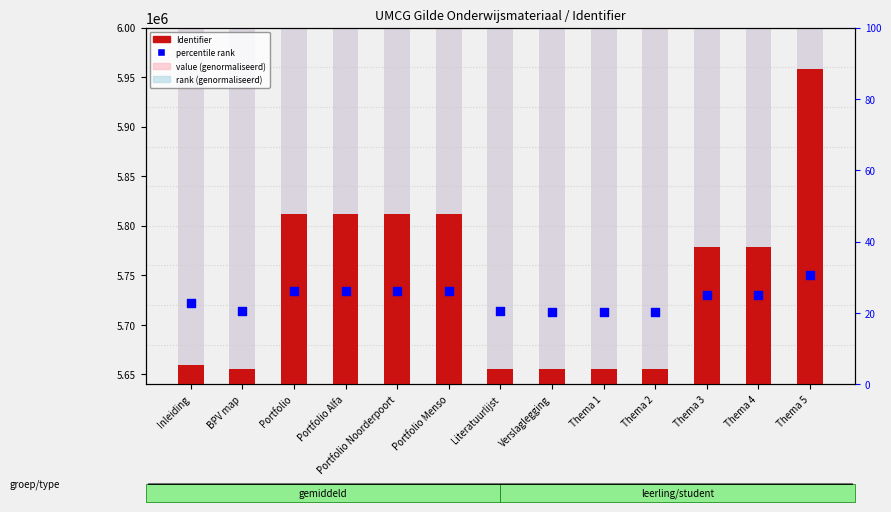

What is the total value across all series at Verslaglegging?

16985697.6